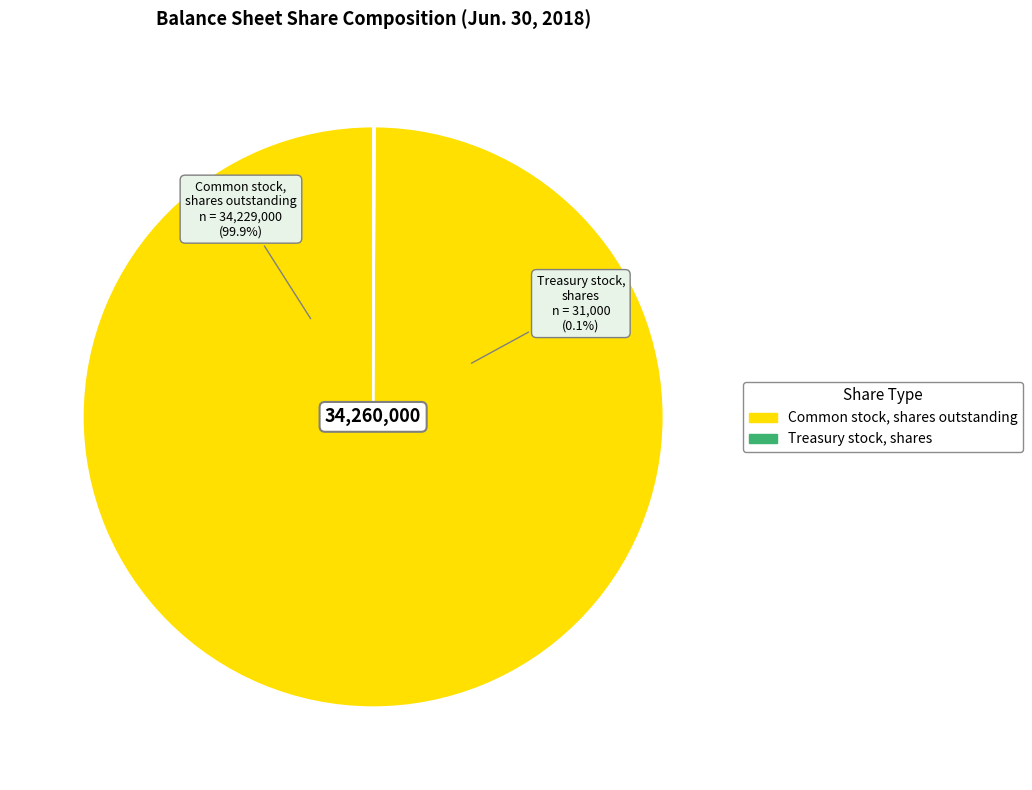

What is the smallest slice in the pie chart?

Treasury stock, shares